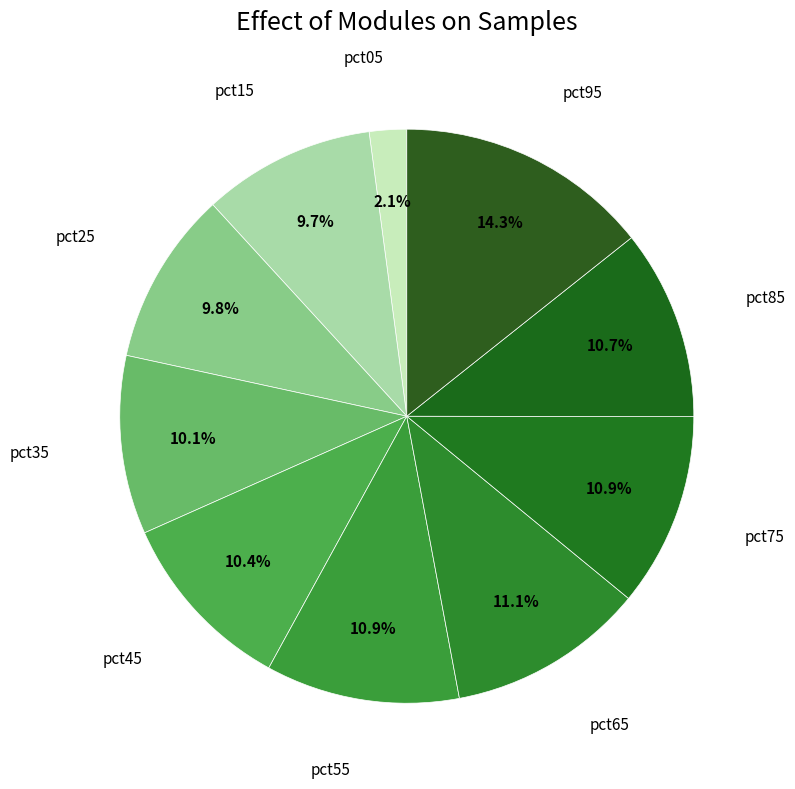

To the nearest percent, what percentage of the pie is pct85?

11%